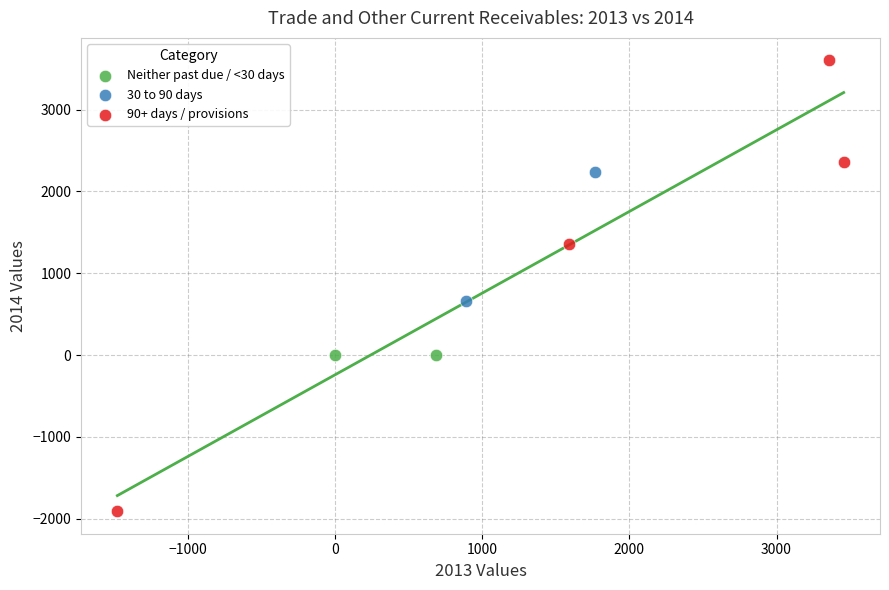

Which series contains the lowest Y value?

90+ days / provisions